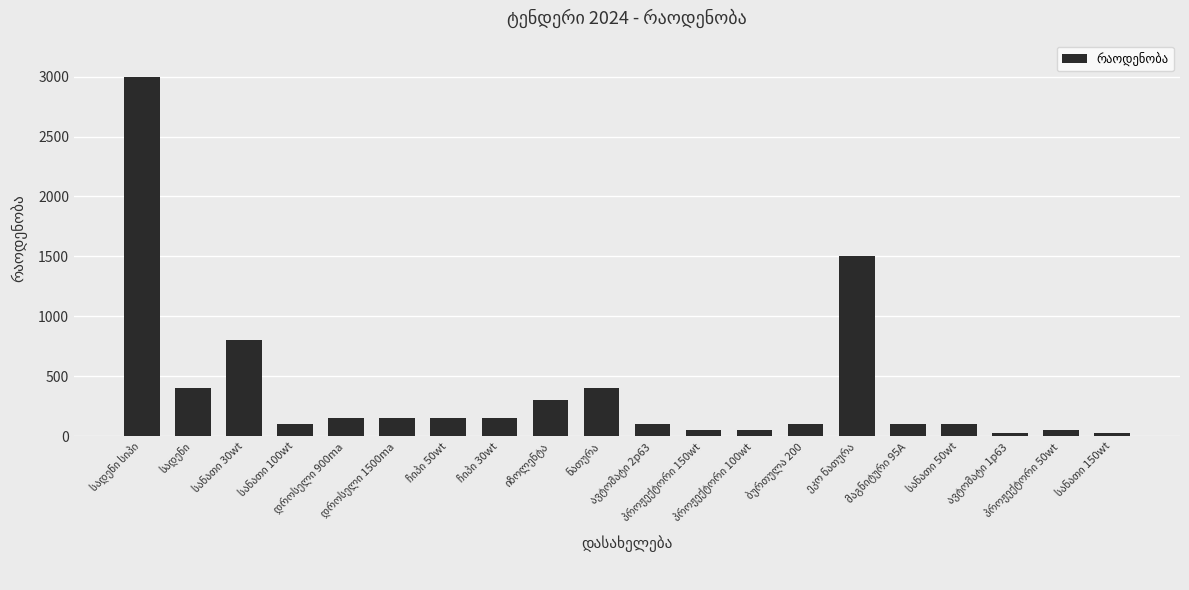

What is the difference between the maximum and minimum values?

2970